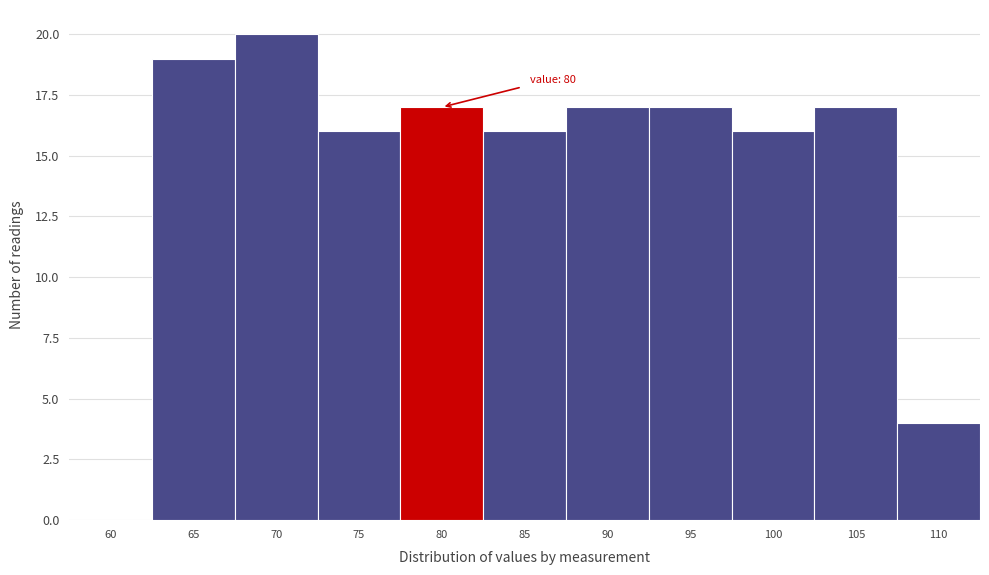

Reading right to left, list all the values displayed in this chart.

110=4	105=17	100=16	95=17	90=17	85=16	80=17	75=16	70=20	65=19	60=0